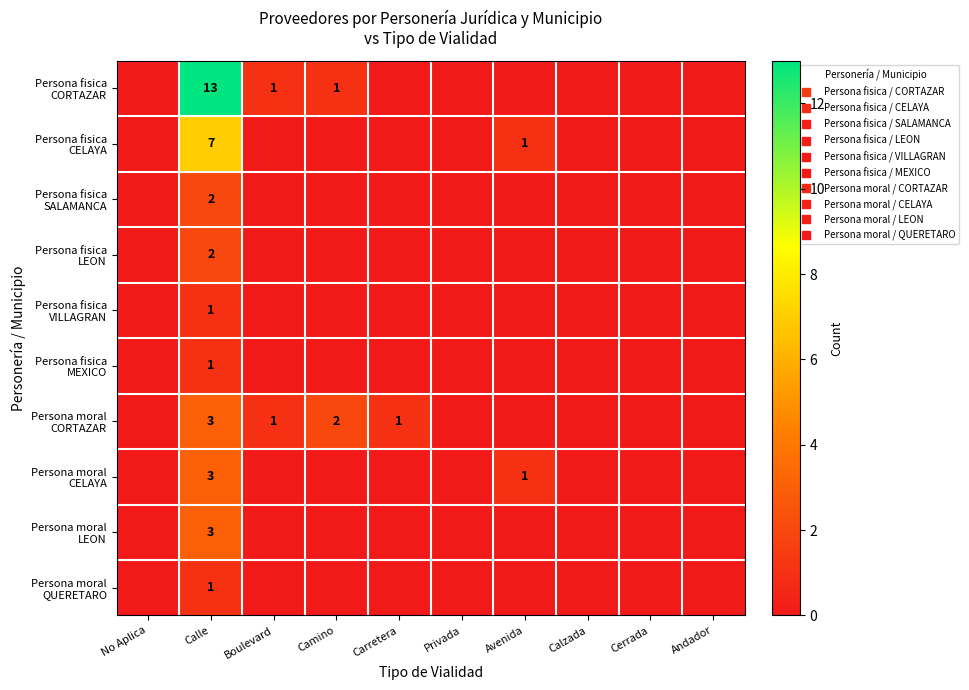

At which label does Persona fisica CELAYA reach its minimum?

No Aplica